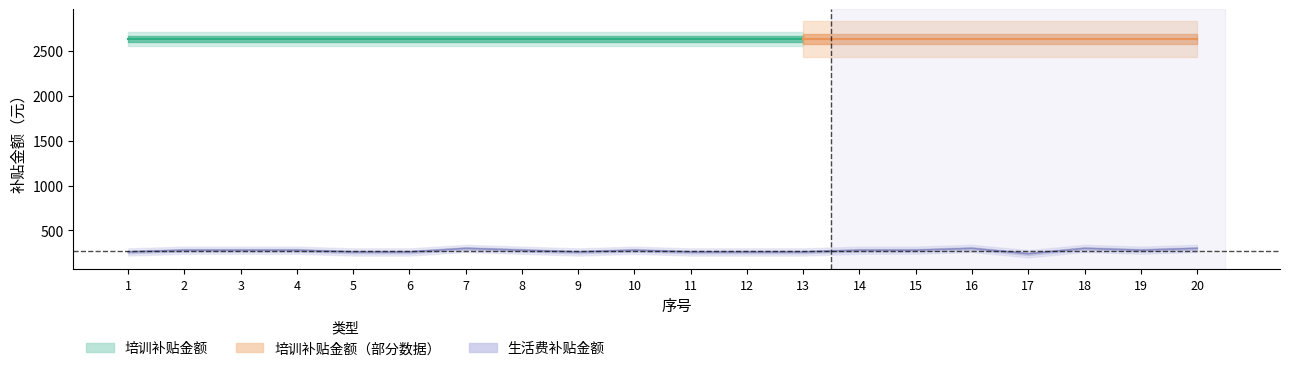

What is the value of the 20th point from the left?

300